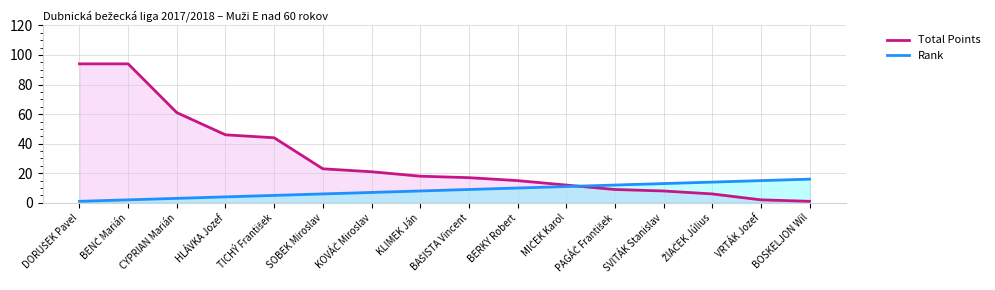

How many values in the Total Points series exceed 18?

7